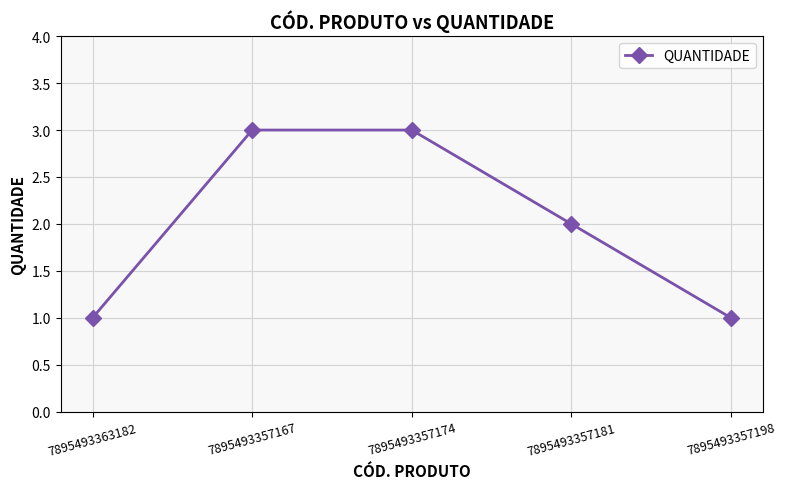

Reading right to left, what are all the values shown in this chart?

1	2	3	3	1